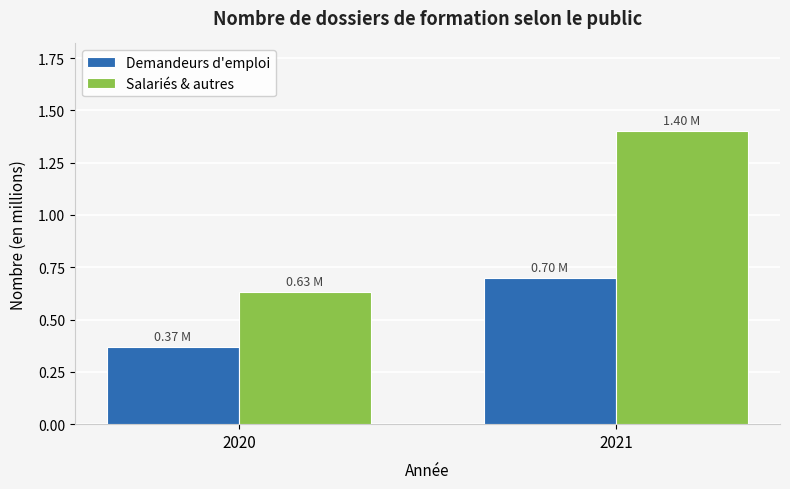

What is the difference between the maximum and minimum values in the Salariés & autres series?

0.8